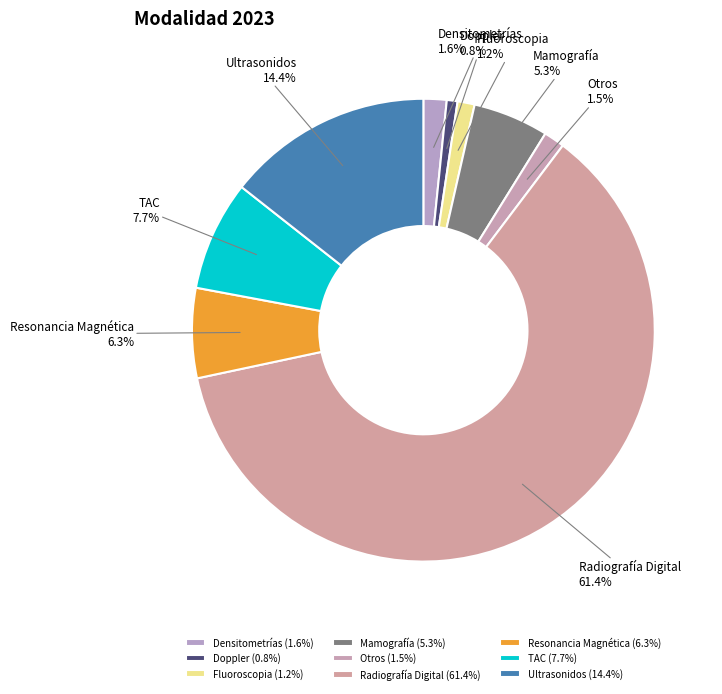

To the nearest percent, what is the combined percentage of Fluoroscopia and Mamografía?

6%